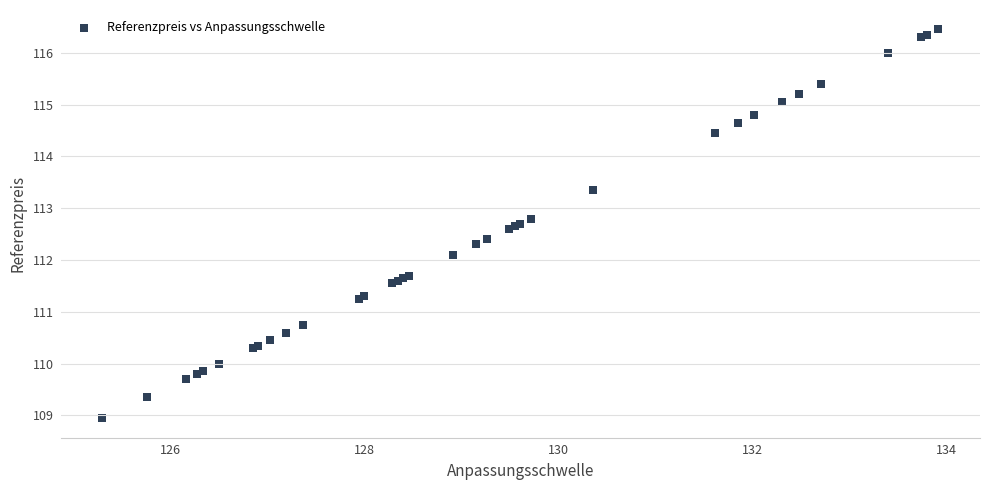

What Y value in the scatter plot is closest to 112?

112.1